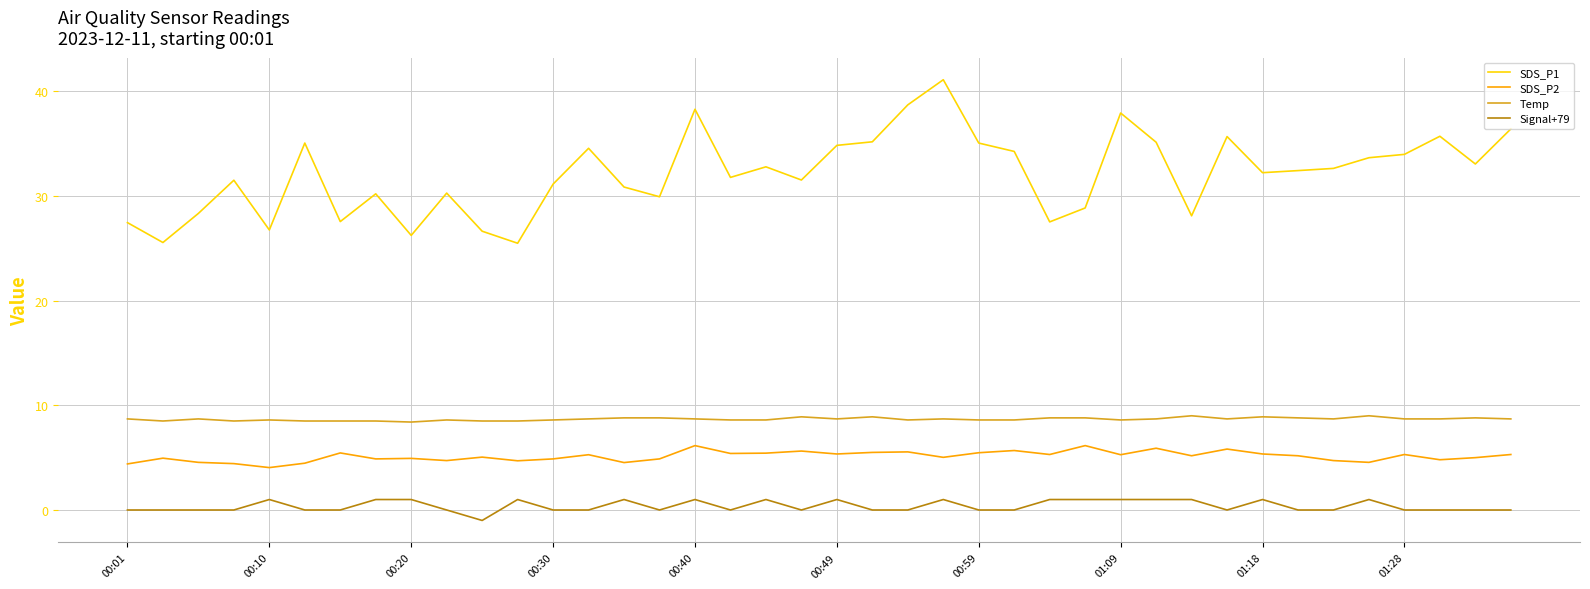

True or false: Temp and SDS_P1 cross at least once.

False